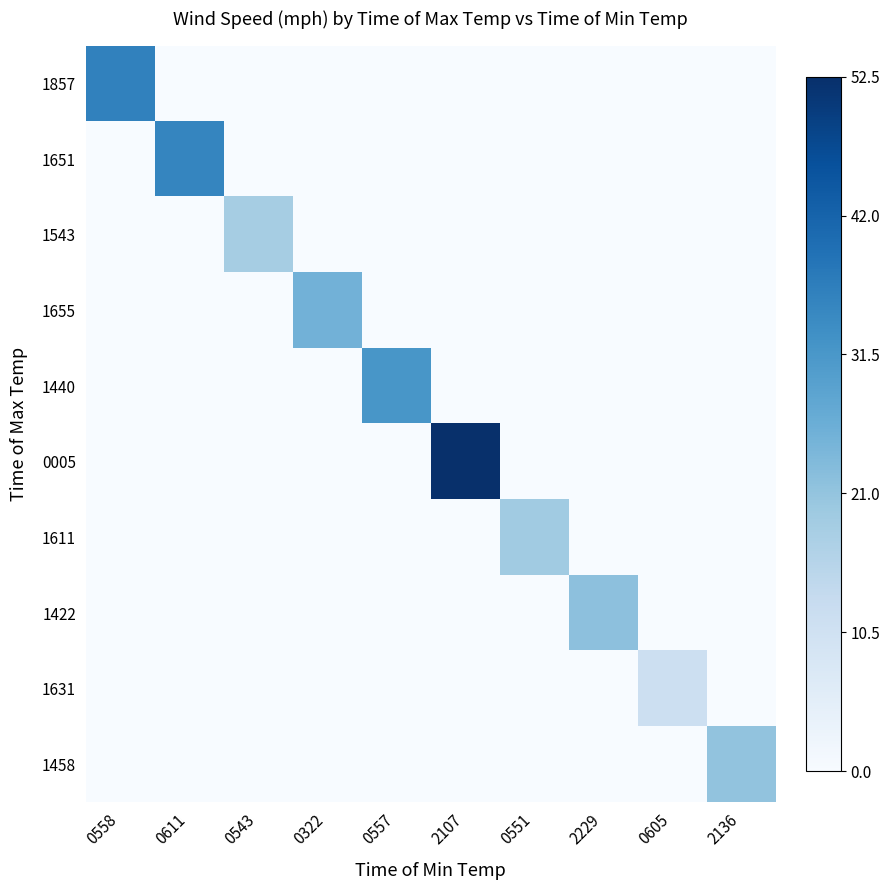

Between 0322 and 0543, which is larger?

0322